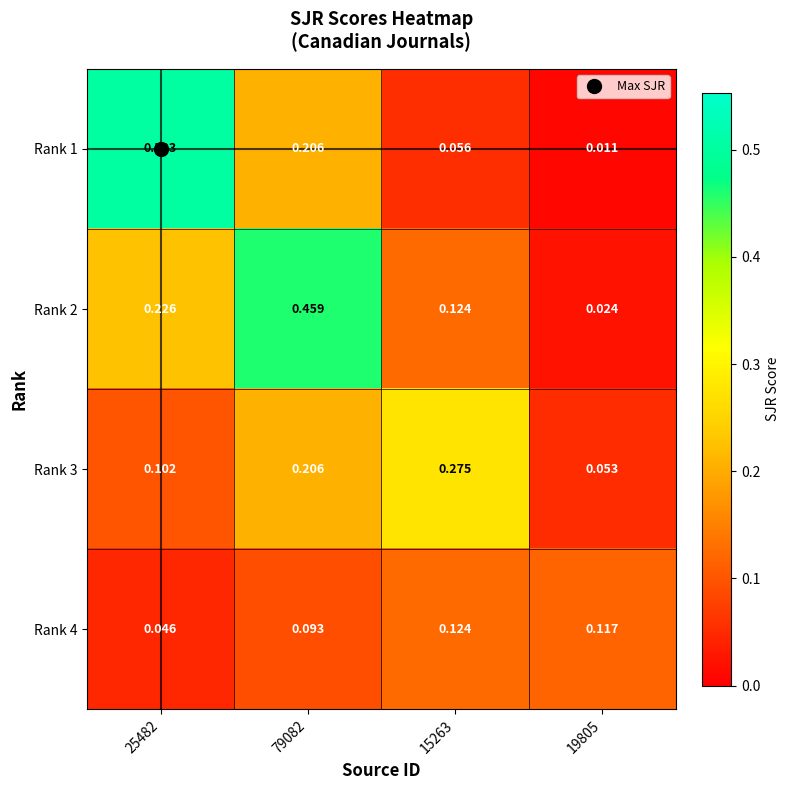

Is the value of Rank 1 at 79082 greater than the value of Rank 3 at 15263?

No